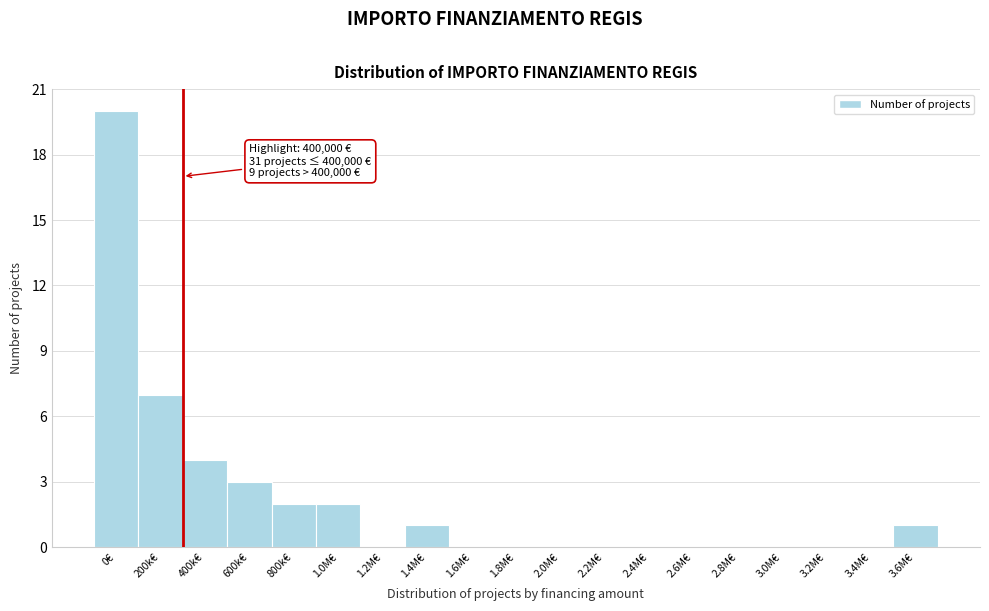

Reading right to left, transcribe all the data shown in this chart.

3.6M€=1	3.4M€=0	3.2M€=0	3.0M€=0	2.8M€=0	2.6M€=0	2.4M€=0	2.2M€=0	2.0M€=0	1.8M€=0	1.6M€=0	1.4M€=1	1.2M€=0	1.0M€=2	800k€=2	600k€=3	400k€=4	200k€=7	0€=20